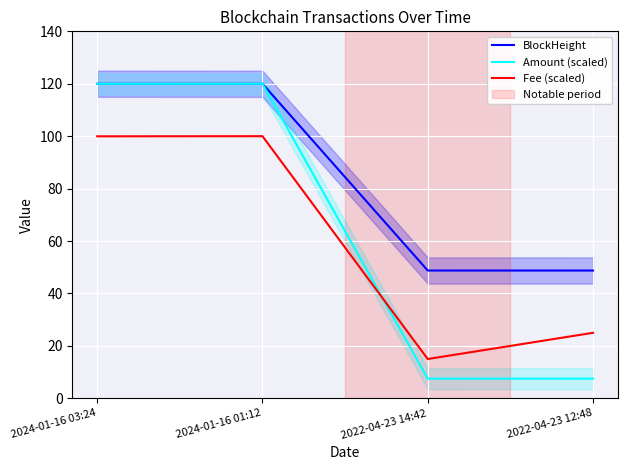

What is the label of the 1st point from the left?

2024-01-16 03:24